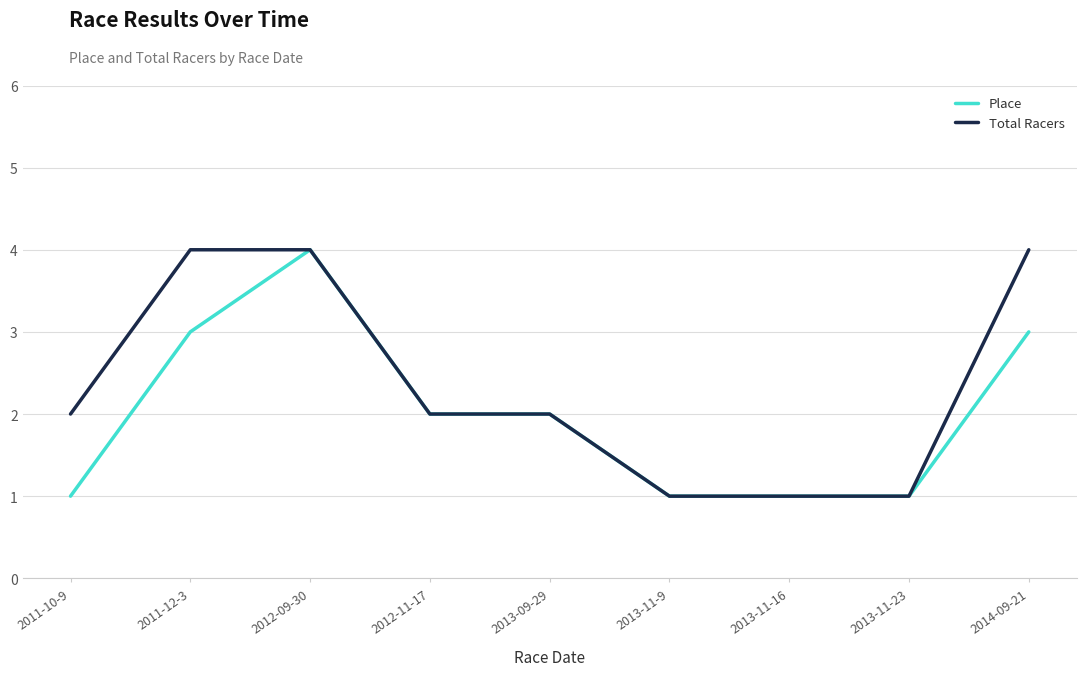

What is the maximum value for Total Racers?

4